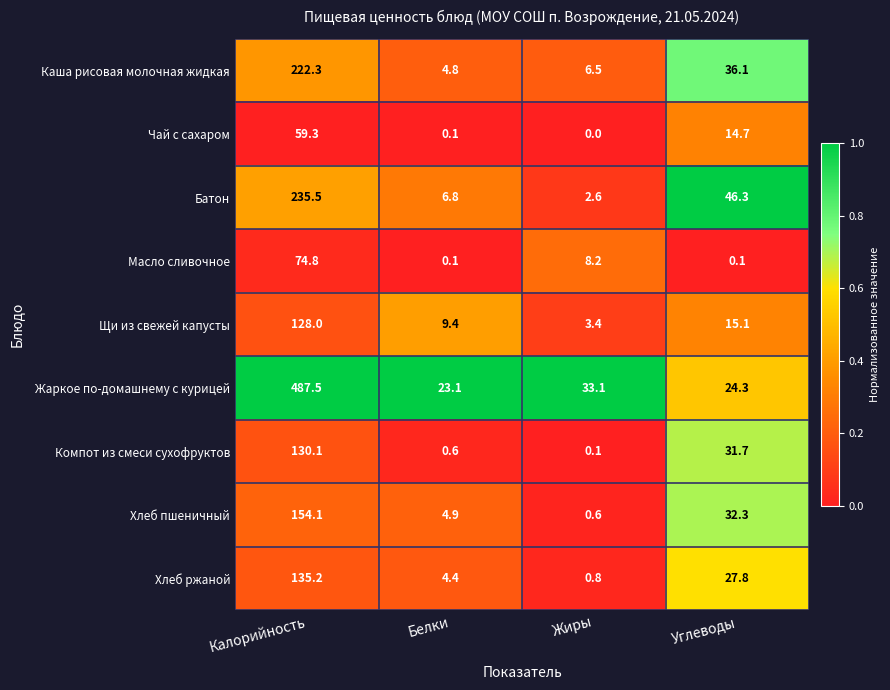

What is the average value of the Чай с сахаром series?

18.5